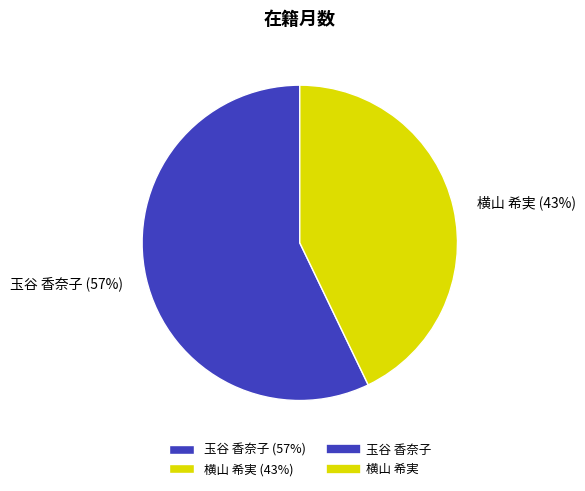

How many slices are in this pie chart?

2